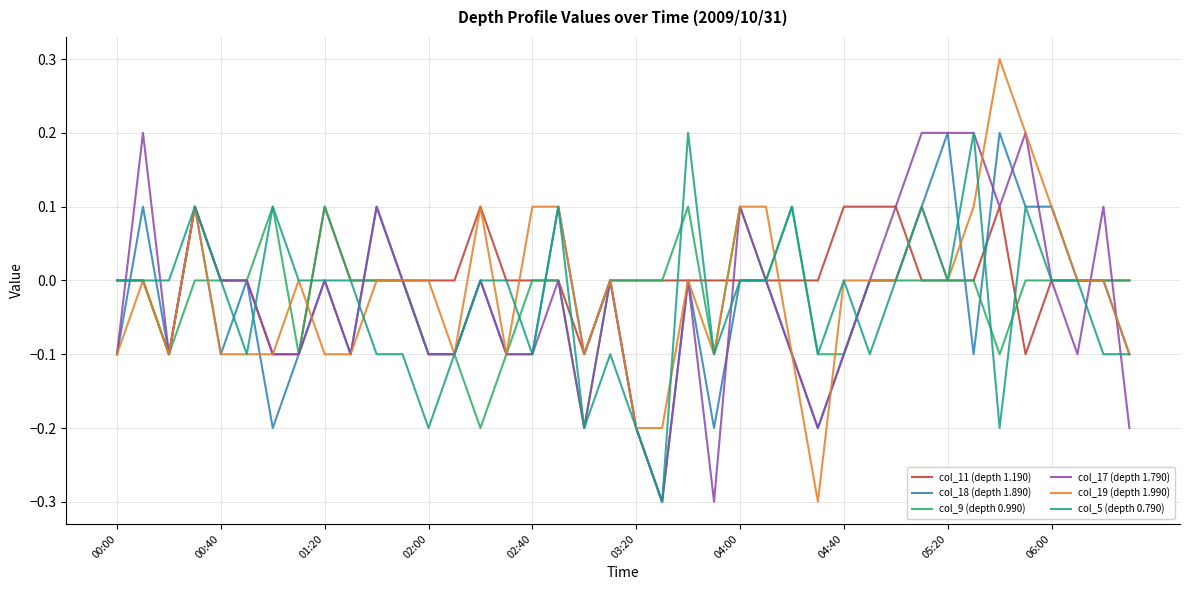

What is the minimum value shown in the chart?

-0.3